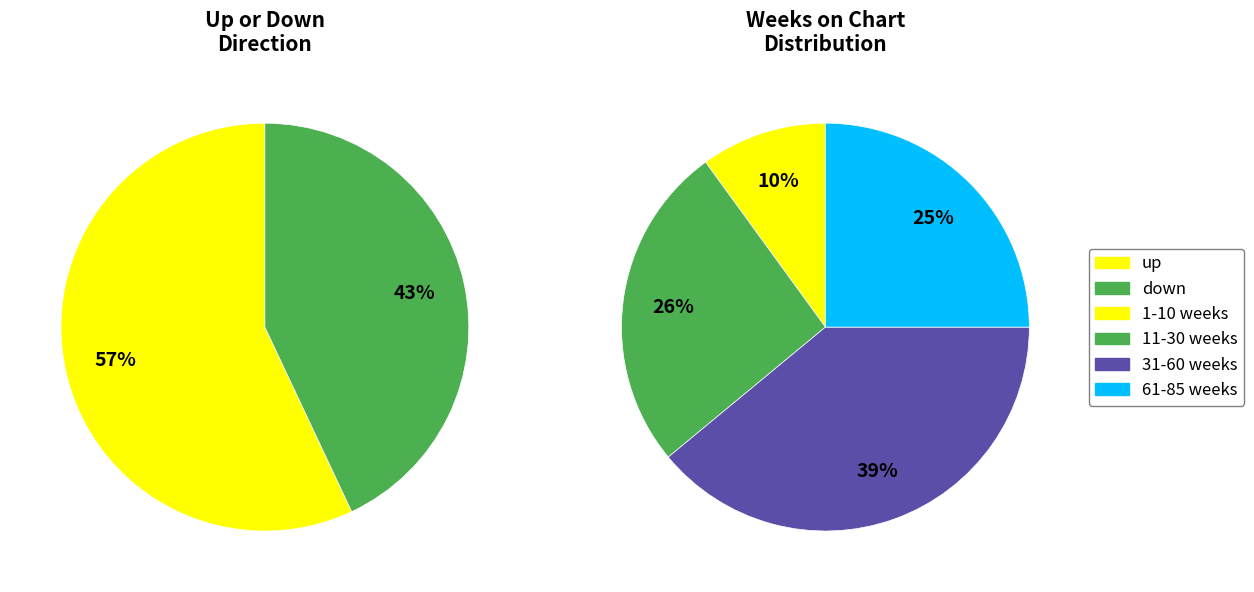

To the nearest percent, what is the combined percentage of down and up?

100%